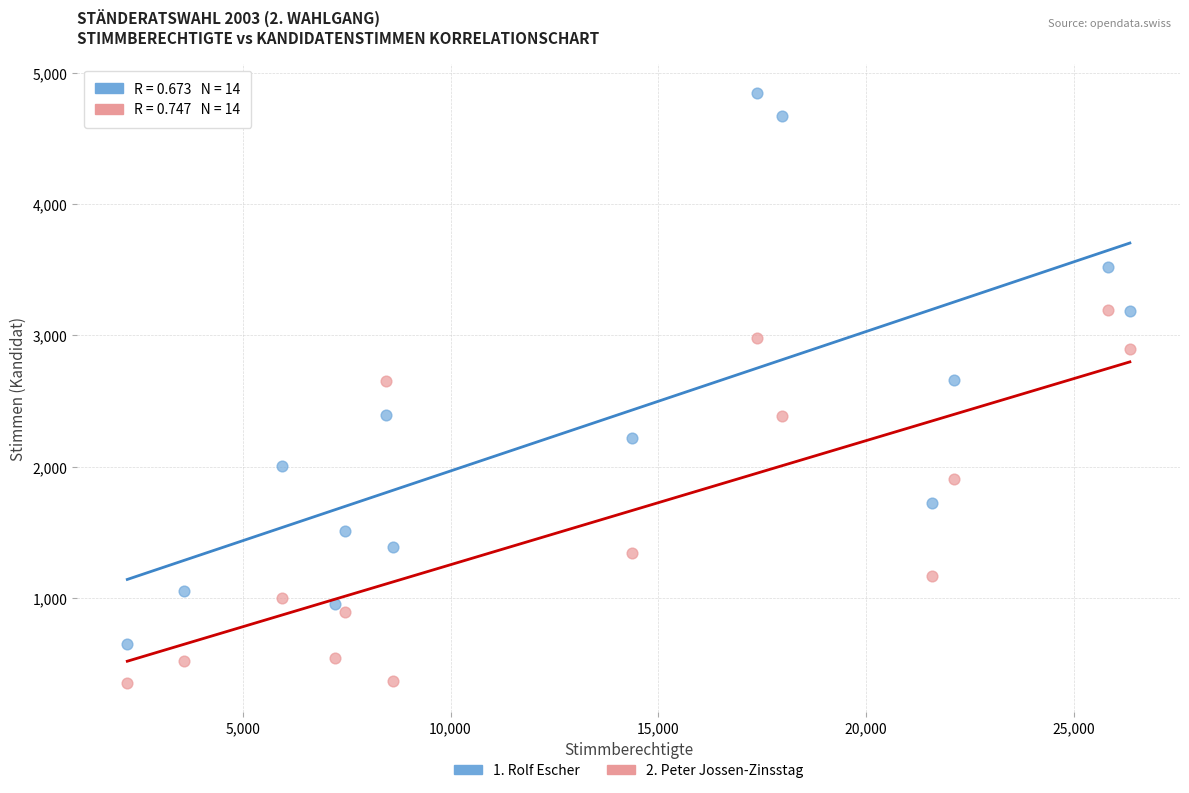

Across all data points, what is the range of Y values (max minus min)?

4489